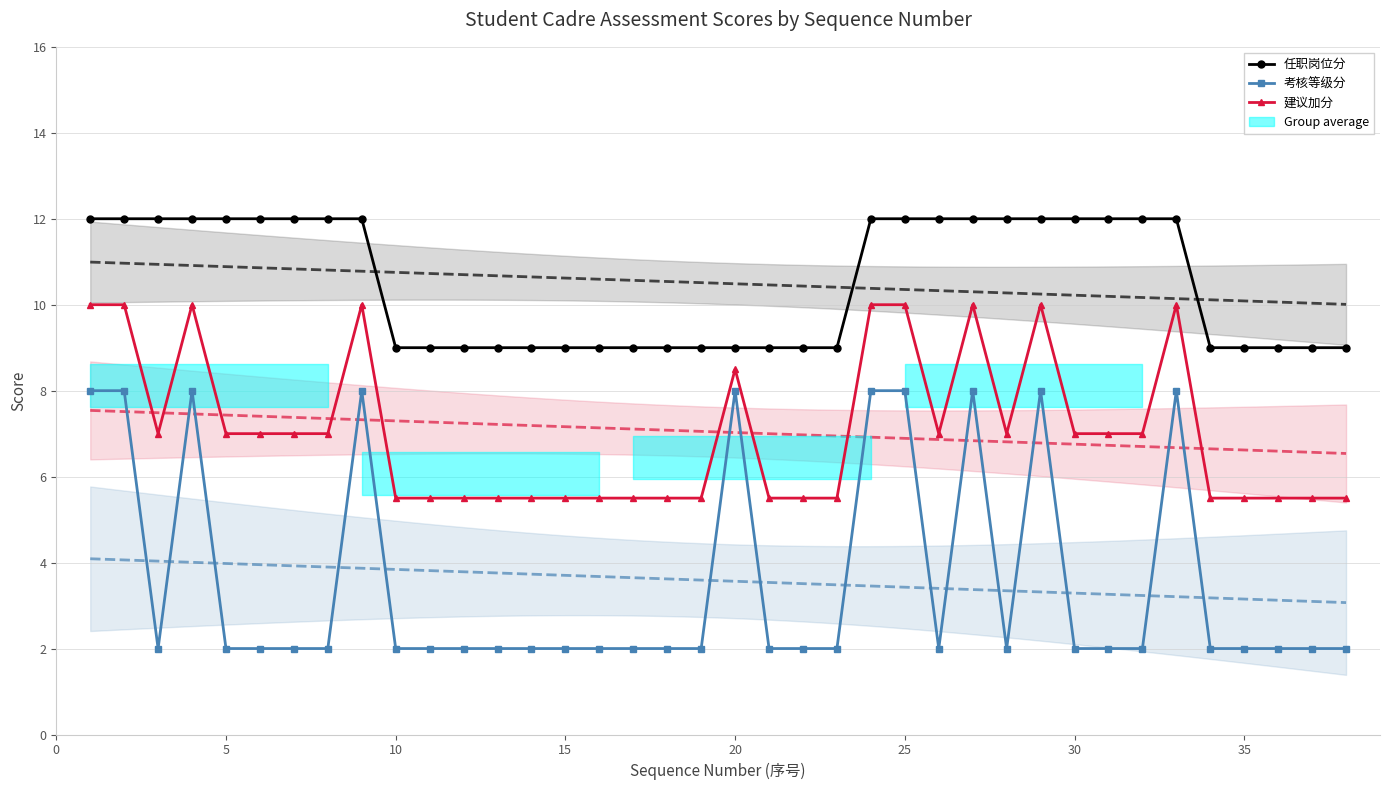

Reading left to right, what are all the values shown in this chart?

任职岗位分: 12.0	12.0	12.0	12.0	12.0	12.0	12.0	12.0	12.0	9.0	9.0	9.0	9.0	9.0	9.0	9.0	9.0	9.0	9.0	9.0	9.0	9.0	9.0	12.0	12.0	12.0	12.0	12.0	12.0	12.0	12.0	12.0	12.0	9.0	9.0	9.0	9.0	9.0
考核等级分: 8.0	8.0	2.0	8.0	2.0	2.0	2.0	2.0	8.0	2.0	2.0	2.0	2.0	2.0	2.0	2.0	2.0	2.0	2.0	8.0	2.0	2.0	2.0	8.0	8.0	2.0	8.0	2.0	8.0	2.0	2.0	2.0	8.0	2.0	2.0	2.0	2.0	2.0
建议加分: 10.0	10.0	7.0	10.0	7.0	7.0	7.0	7.0	10.0	5.5	5.5	5.5	5.5	5.5	5.5	5.5	5.5	5.5	5.5	8.5	5.5	5.5	5.5	10.0	10.0	7.0	10.0	7.0	10.0	7.0	7.0	7.0	10.0	5.5	5.5	5.5	5.5	5.5